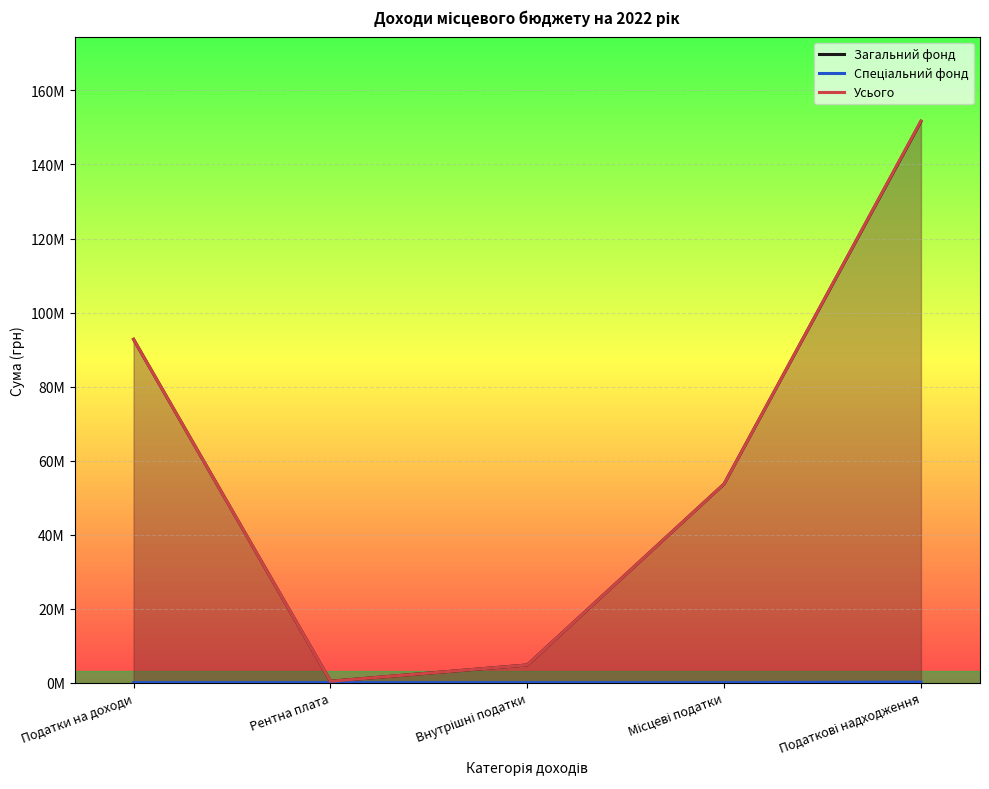

How many data points in Спеціальний фонд are above 0?

1